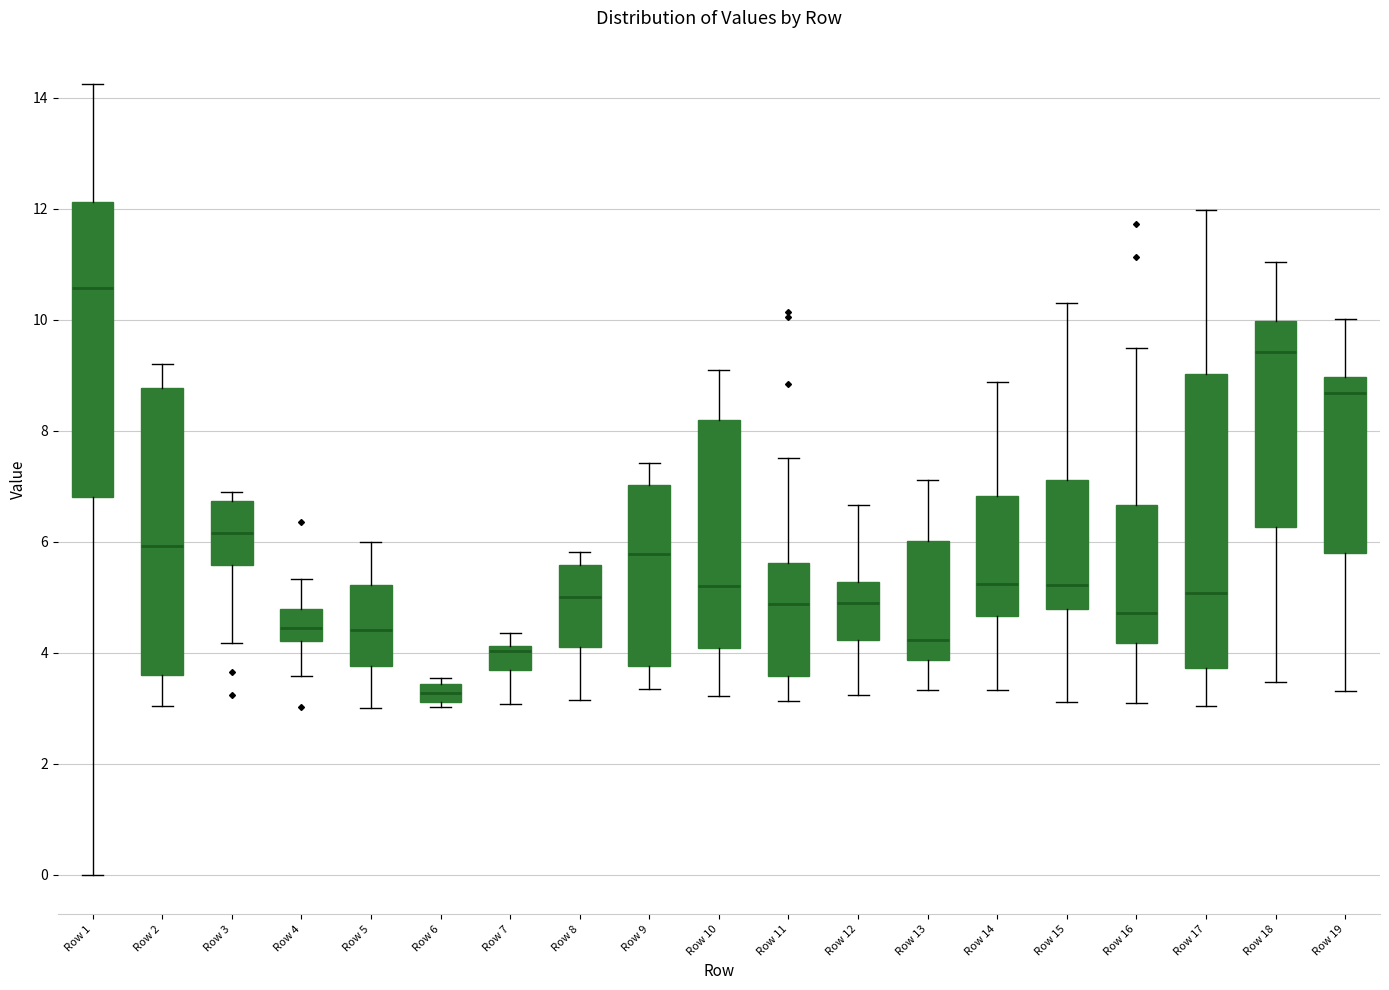

Which box's median line is the highest?

Row 1